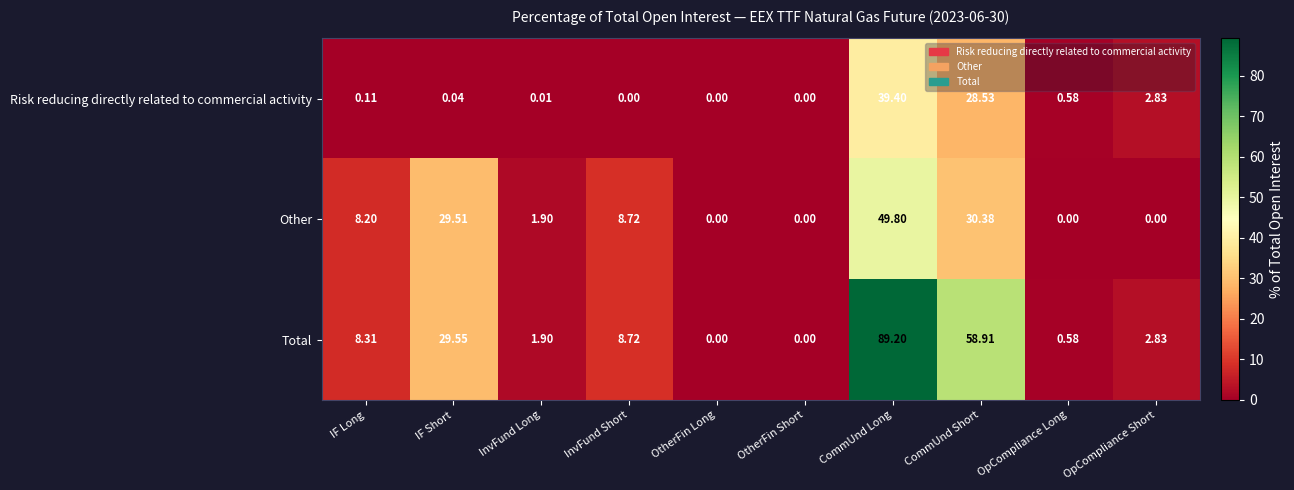

At which label is Other closest to 24?

IF Short